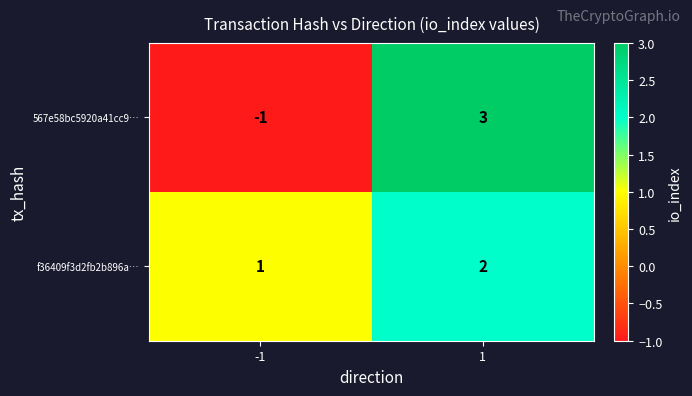

Is it true that 567e58bc5920a41cc9… equals 1 at 1?

False